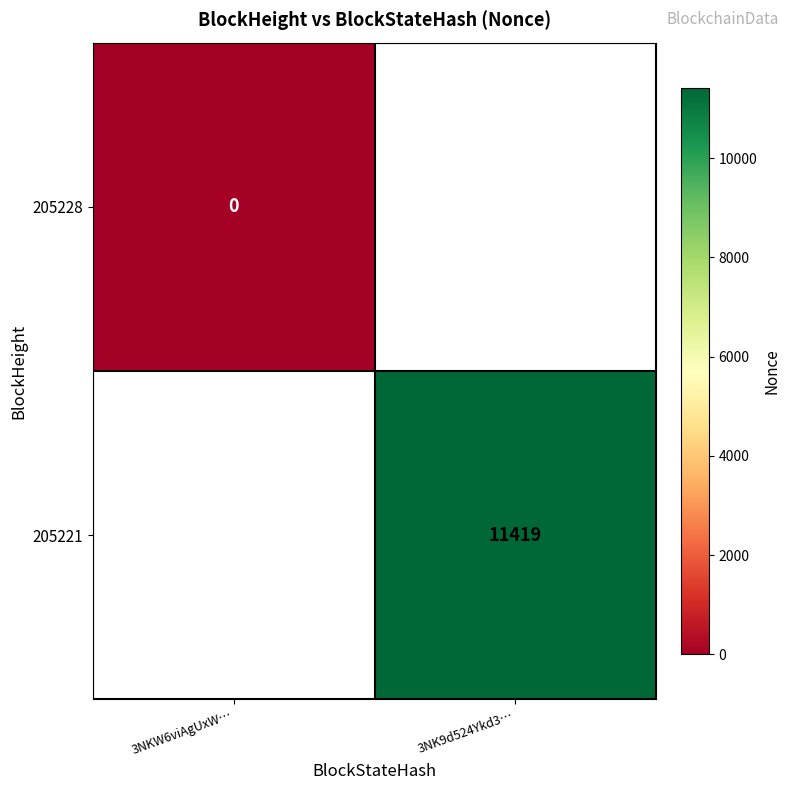

How many categories are shown in the chart?

2